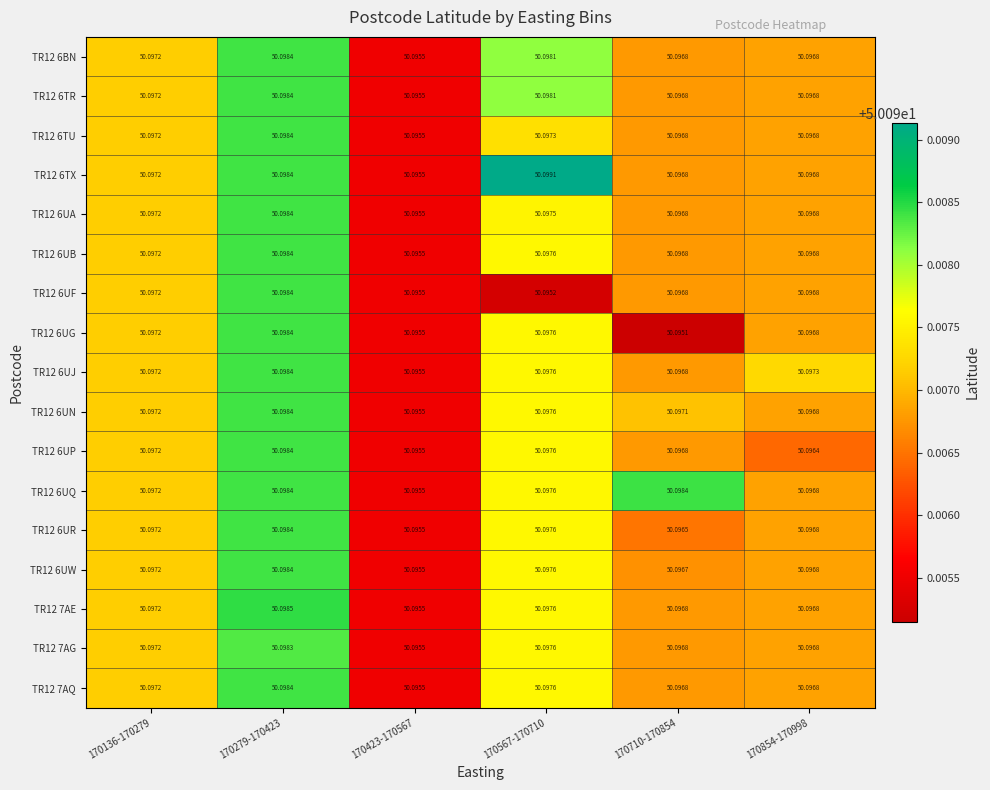

What is the greatest value displayed?

50.1